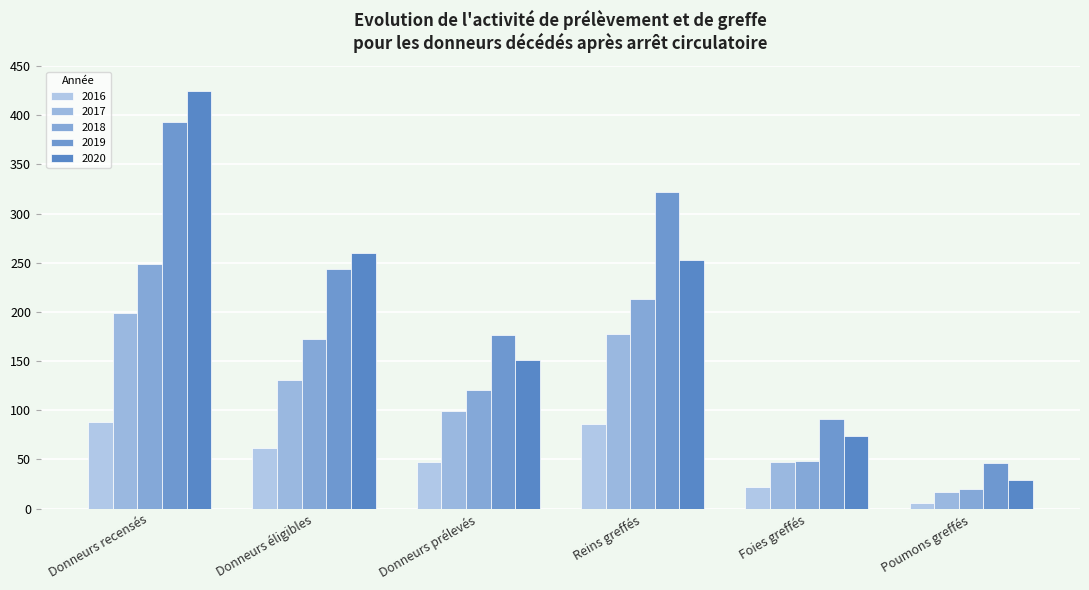

Is the value of 2018 at Reins greffés greater than the value of 2016 at Poumons greffés?

Yes